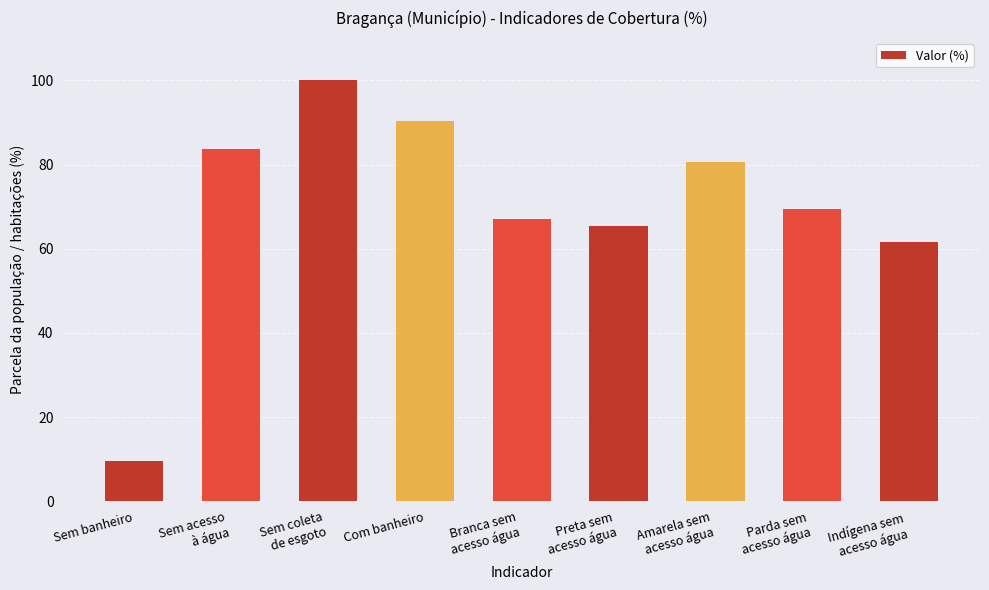

Is it true that the value at Sem acesso
à água is 83.6?

True